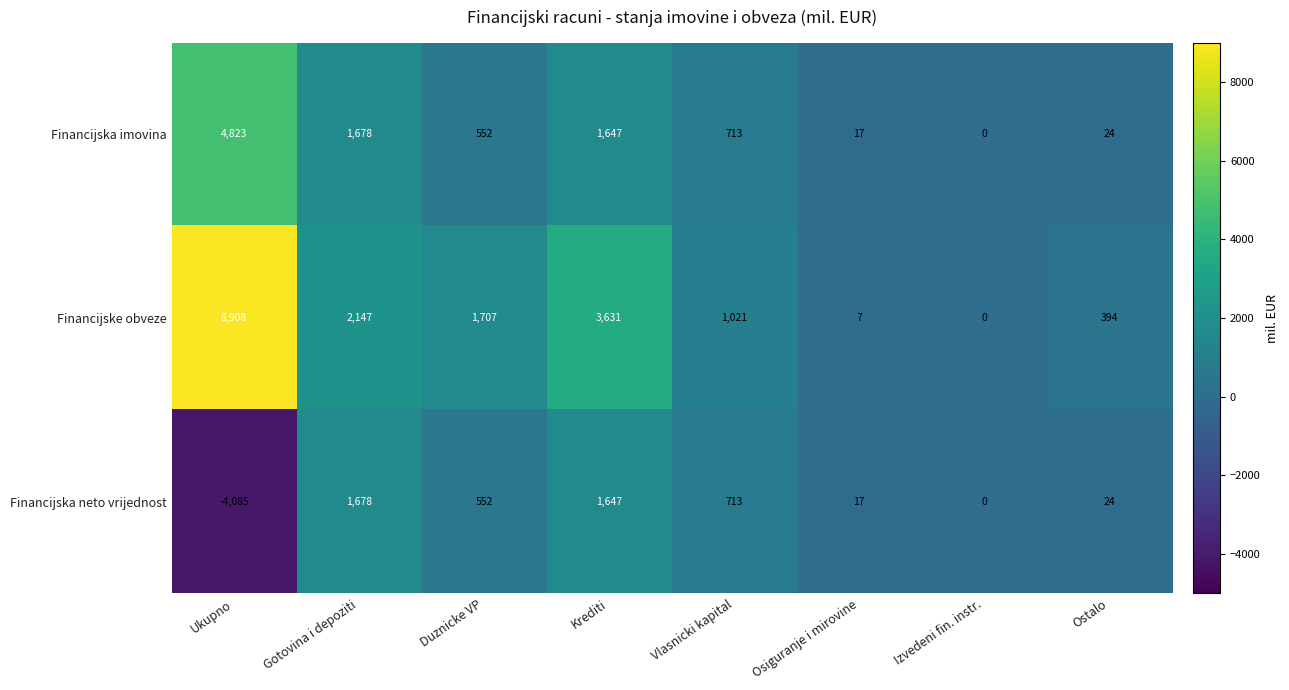

What is the difference between the second highest and second lowest values in the Financijske obveze series?

3624